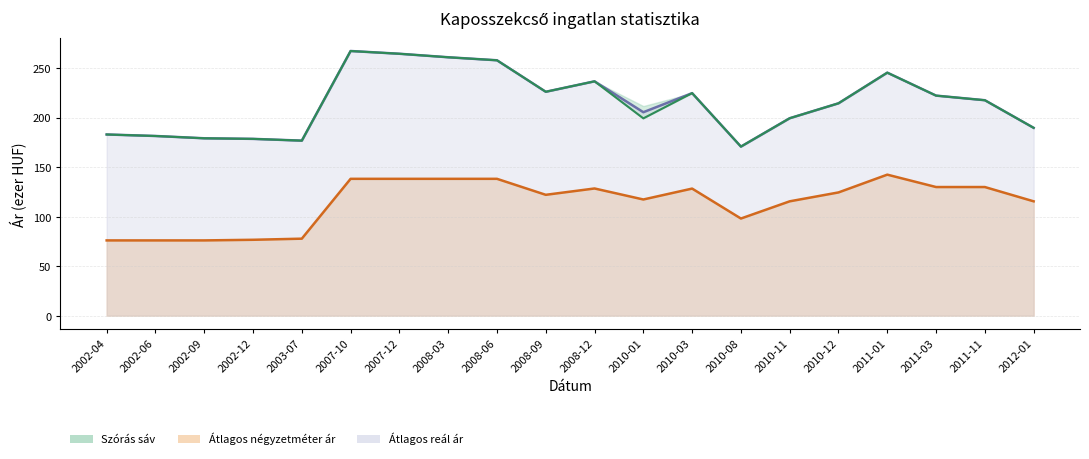

Is it true that Szórás alsó határ equals 217.4 at 2011-11?

True